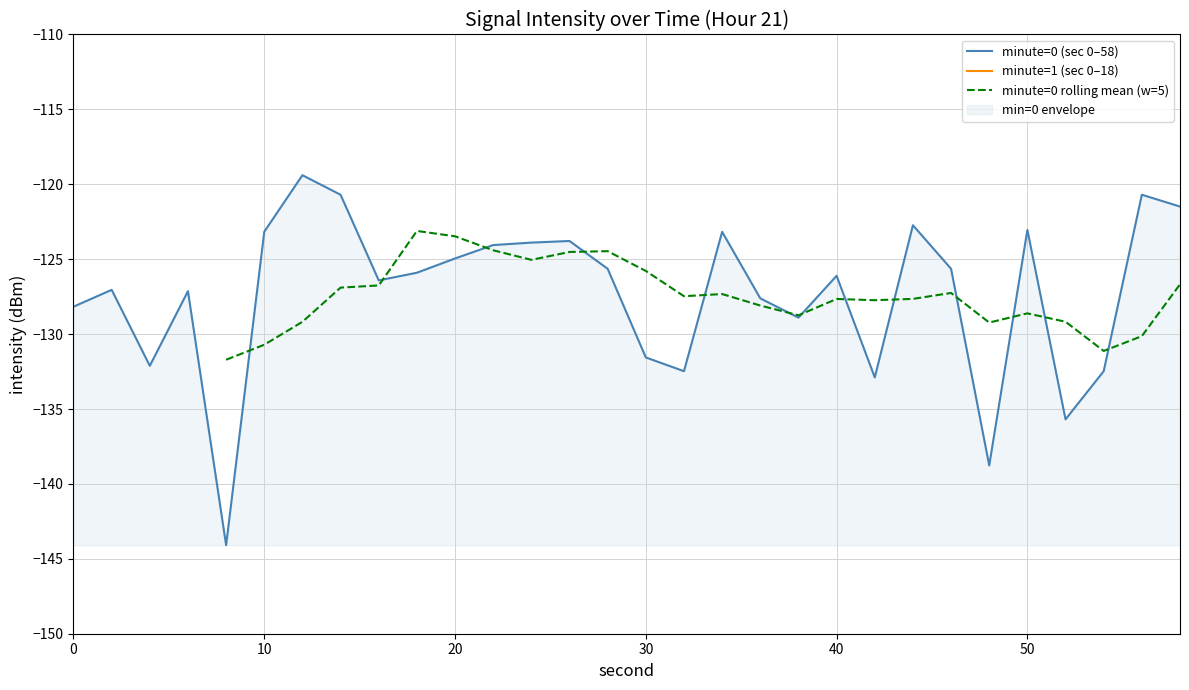

What is the sum of all values?

-3819.7